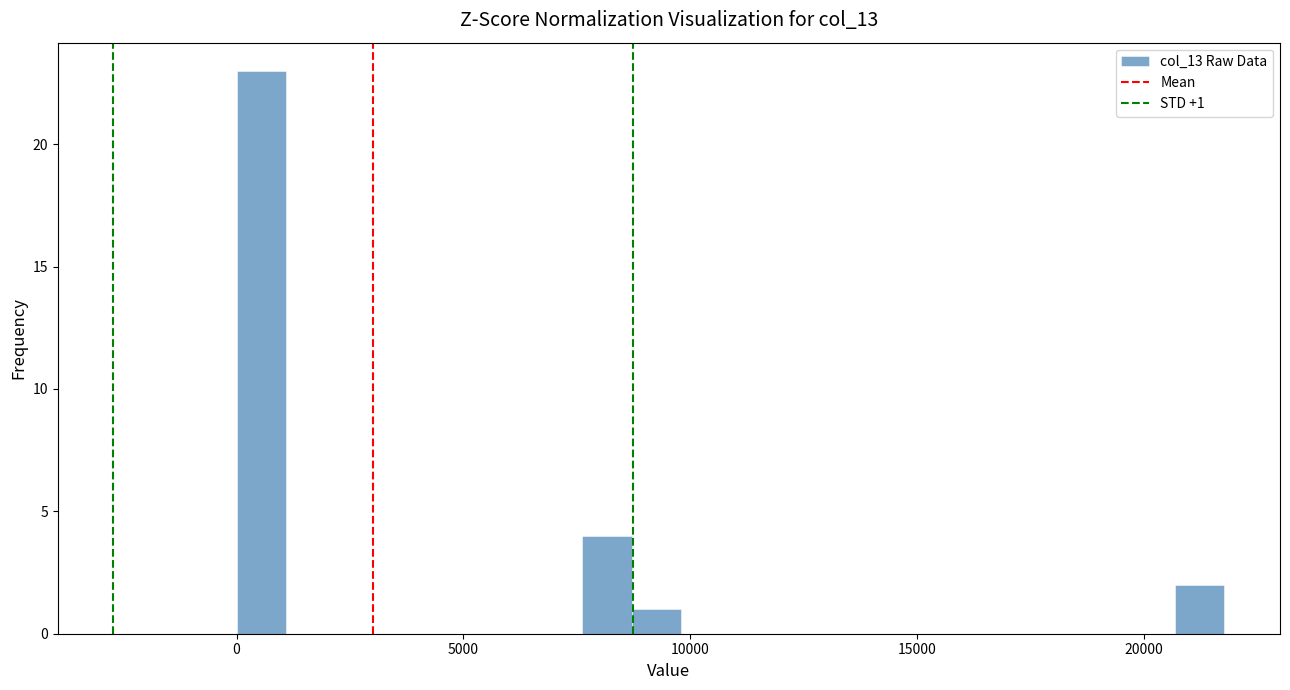

Around what value on the x-axis is the tallest bar? Give the approximate position of its centre, as read against the axis.

500